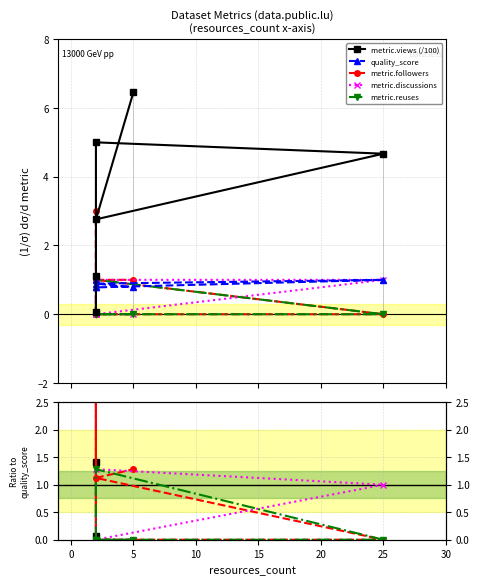

At which category does quality_score reach its first local peak?

25